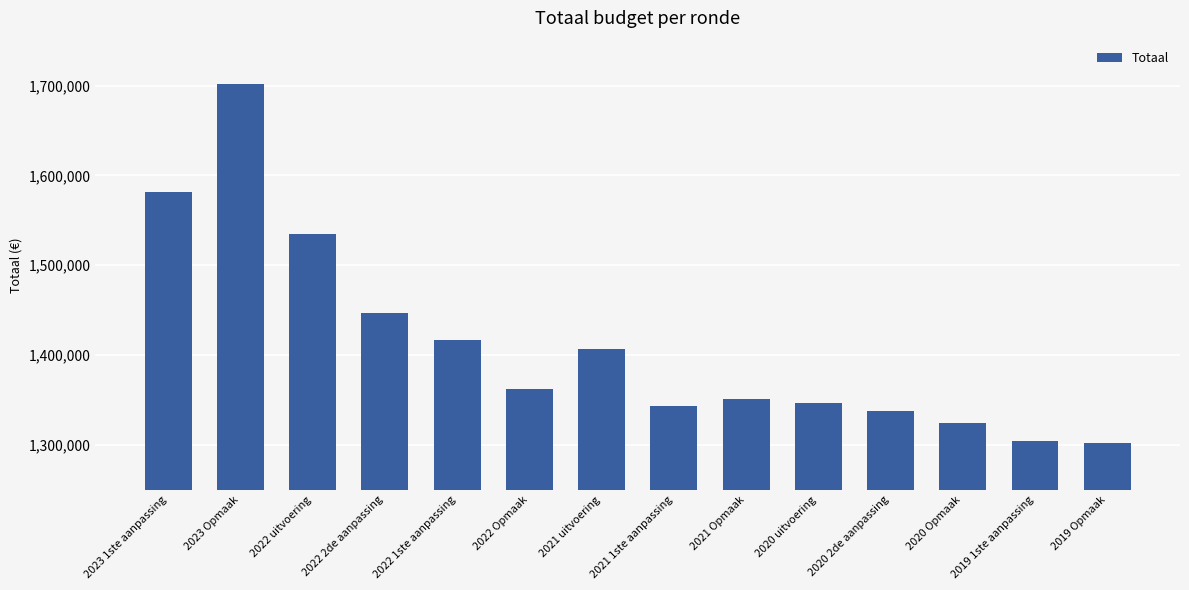

The value at 2022 2de aanpassing is 797102. True or false?

False